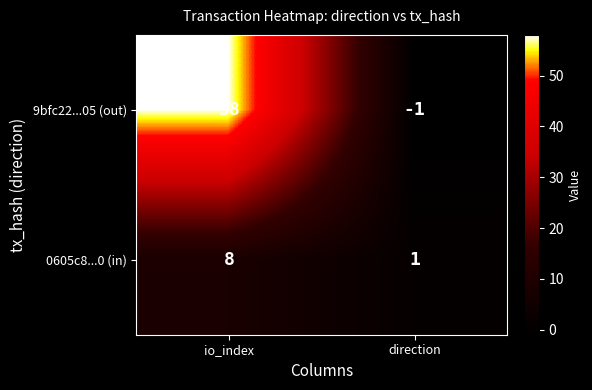

At which category is the sum across all series the highest?

io_index